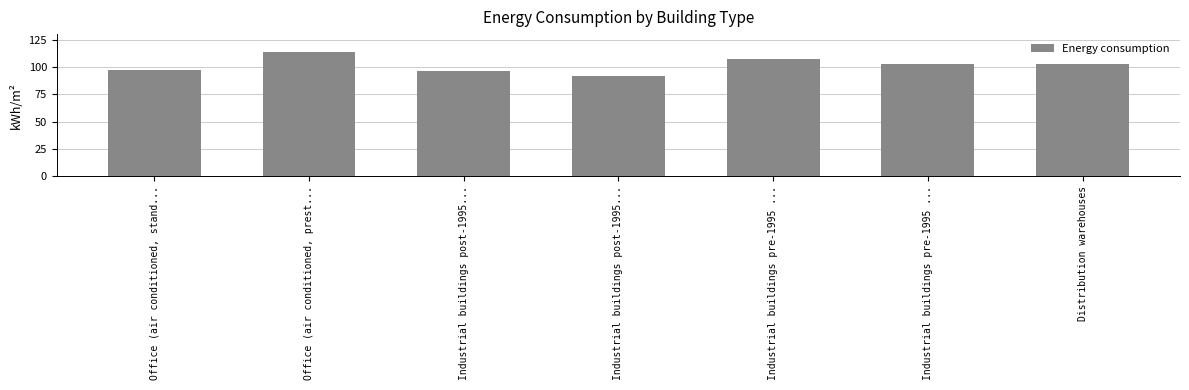

Does the chart contain stacked bars?

No